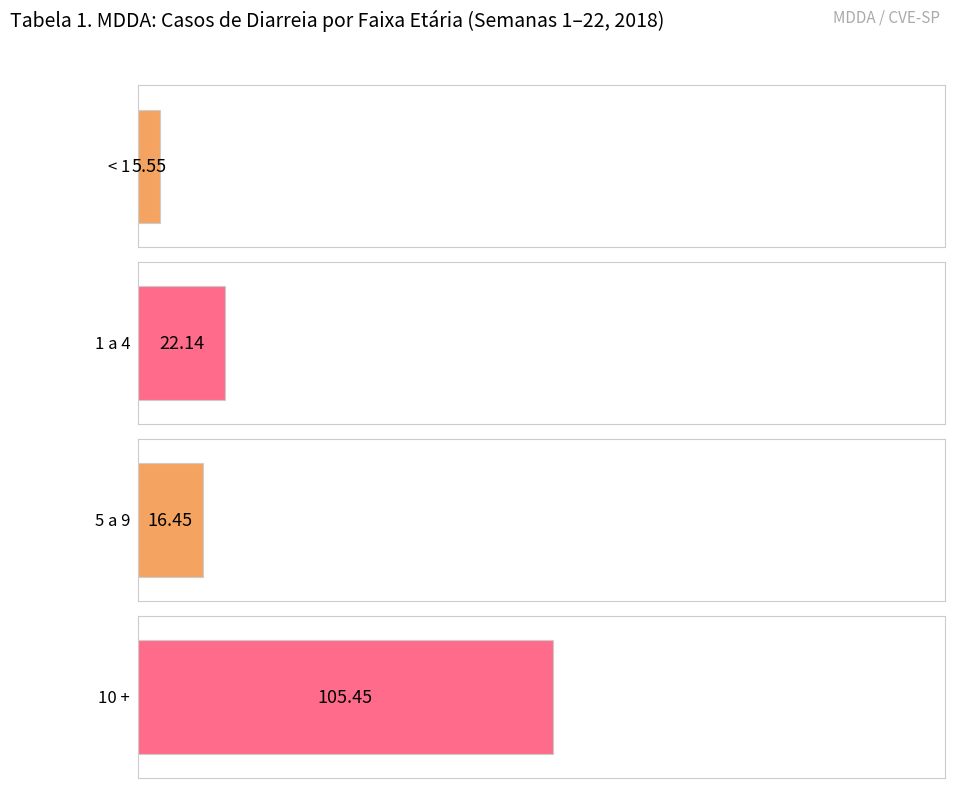

Between 10 and 17, which series saw the biggest shift?

10 +